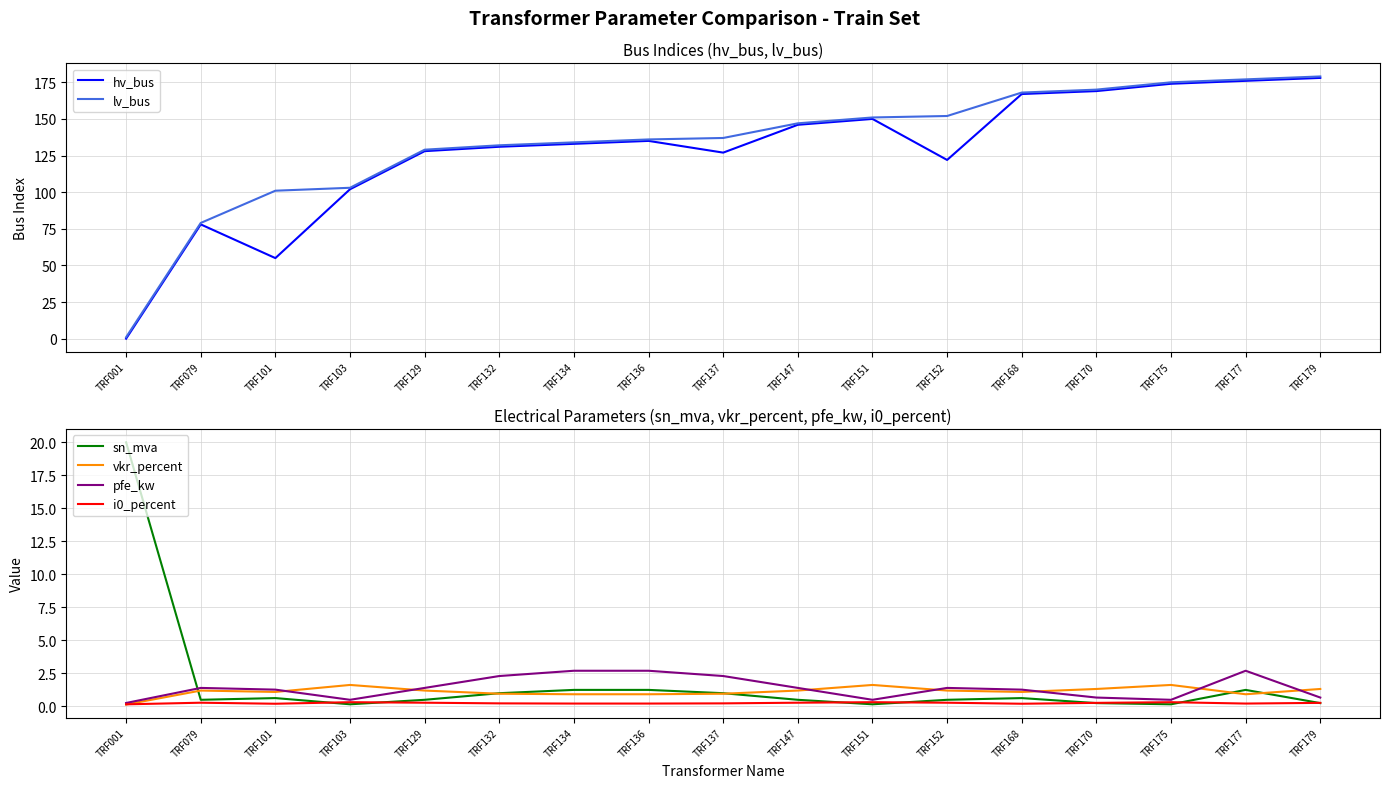

Which series ends up on top after the final intersection of vkr_percent and sn_mva?

vkr_percent